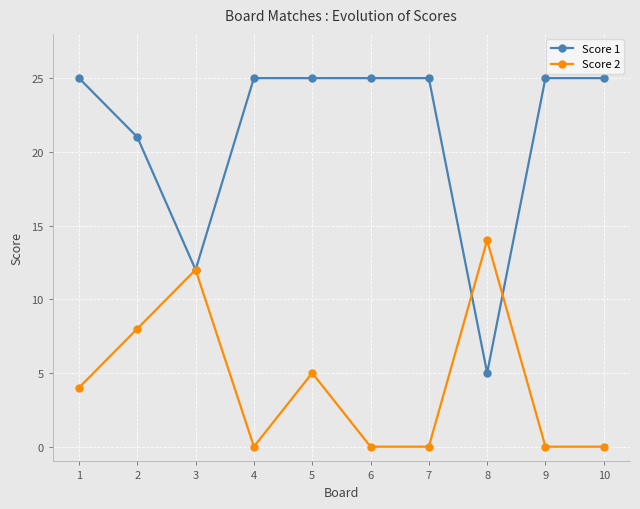

At which category does Score 2 reach its first local valley?

4